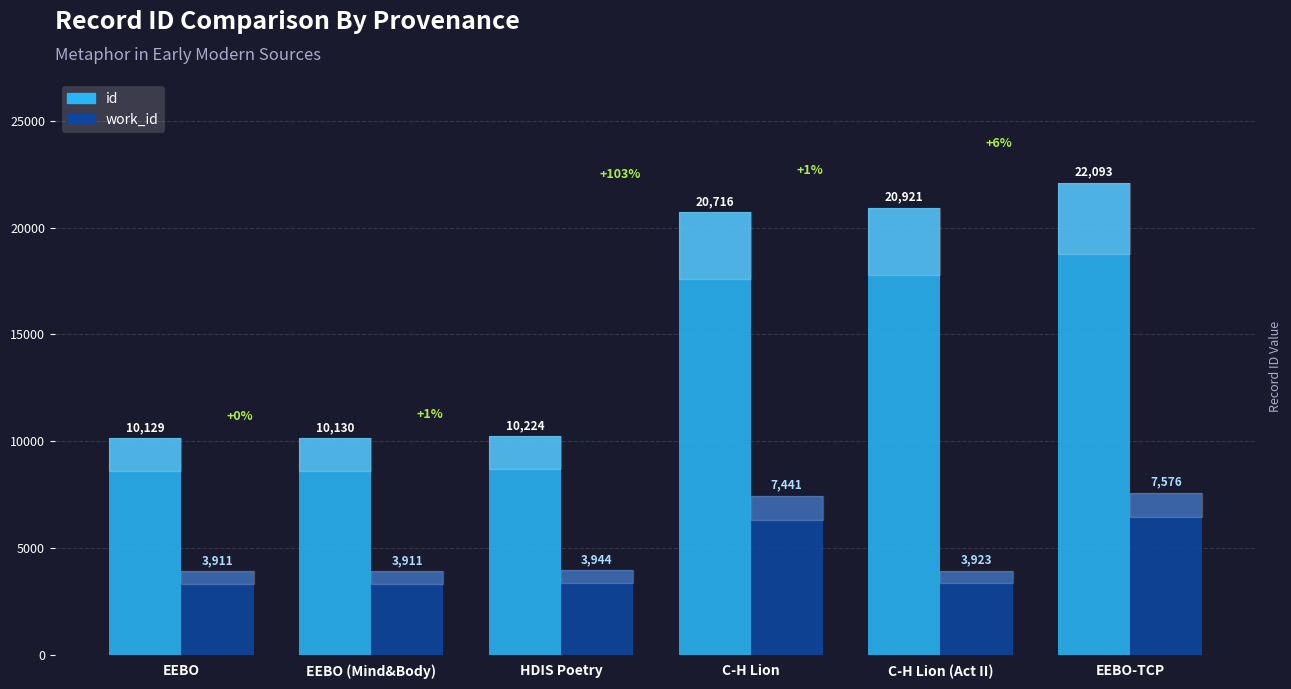

What are all the series names shown in the legend?

id, work_id